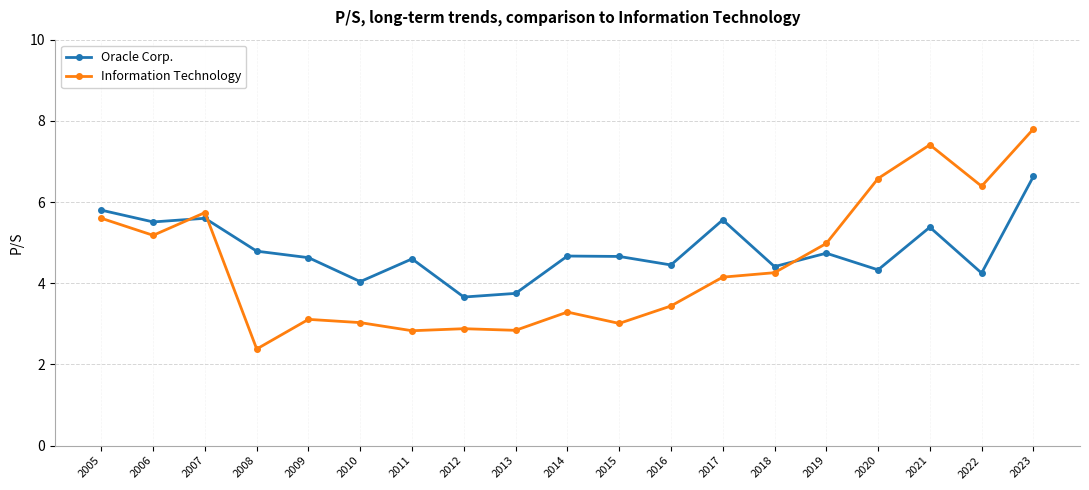

What is the difference between the second highest and second lowest values in the Information Technology series?

4.6